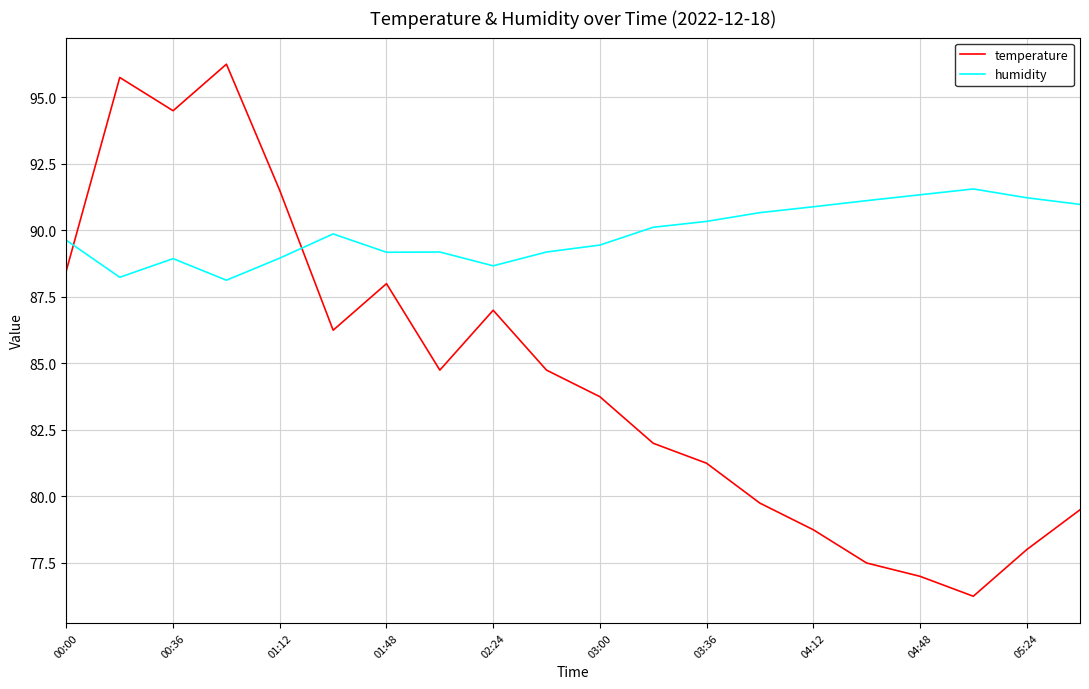

List the series in order of their overall mean, lowest first.

temperature, humidity